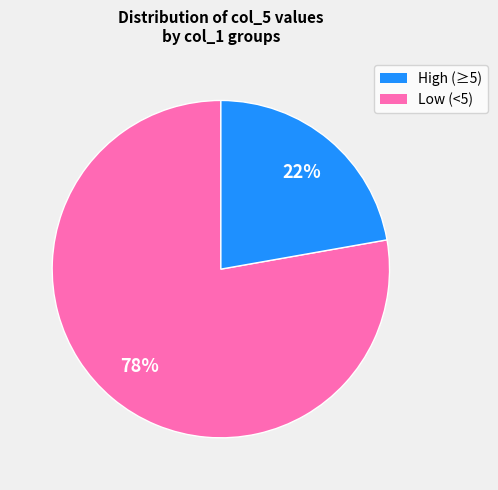

To the nearest percent, what is the average slice percentage?

50%